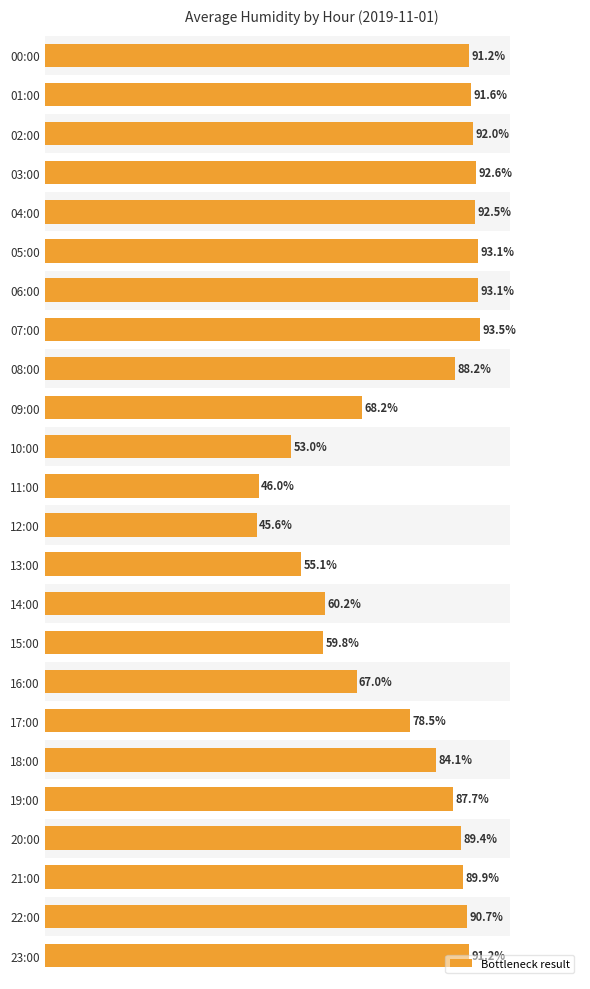

Rank the categories by value from highest to lowest.

07:00, 05:00, 06:00, 03:00, 04:00, 02:00, 01:00, 00:00, 23:00, 22:00, 21:00, 20:00, 08:00, 19:00, 18:00, 17:00, 09:00, 16:00, 14:00, 15:00, 13:00, 10:00, 11:00, 12:00